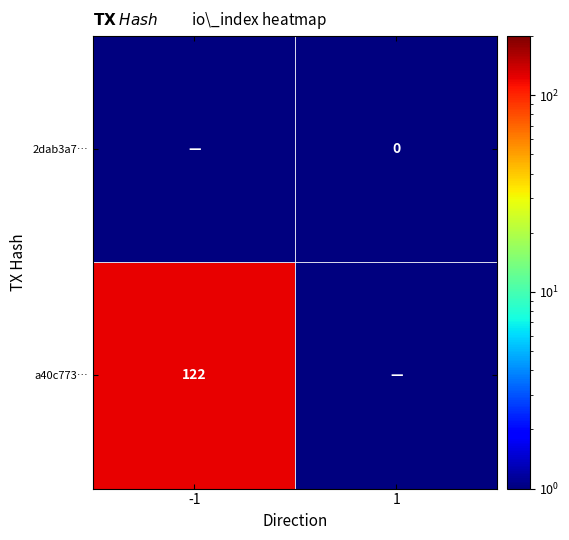

True or false: a40c773… has a value of 206 at -1.

False